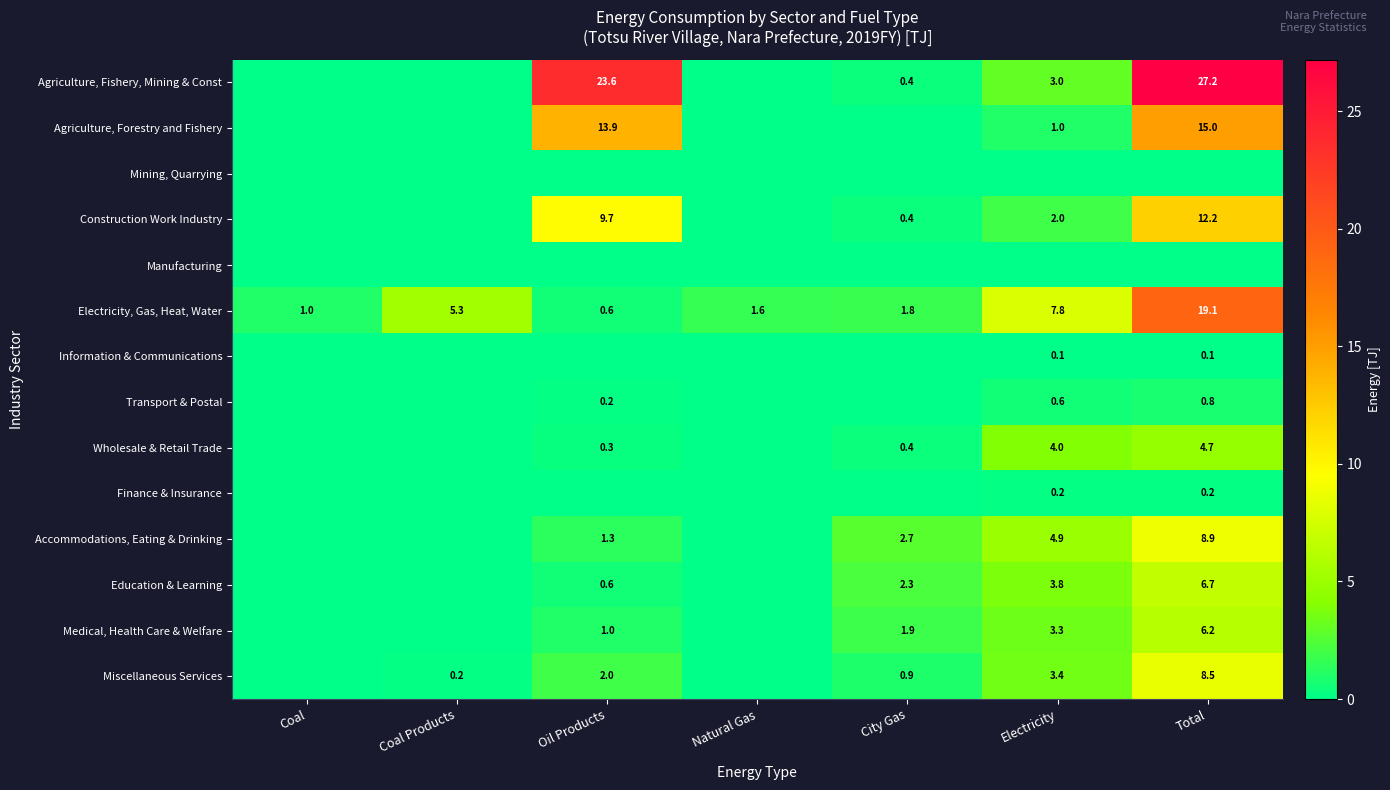

What is the lowest value of the Electricity, Gas, Heat, Water series?

0.6